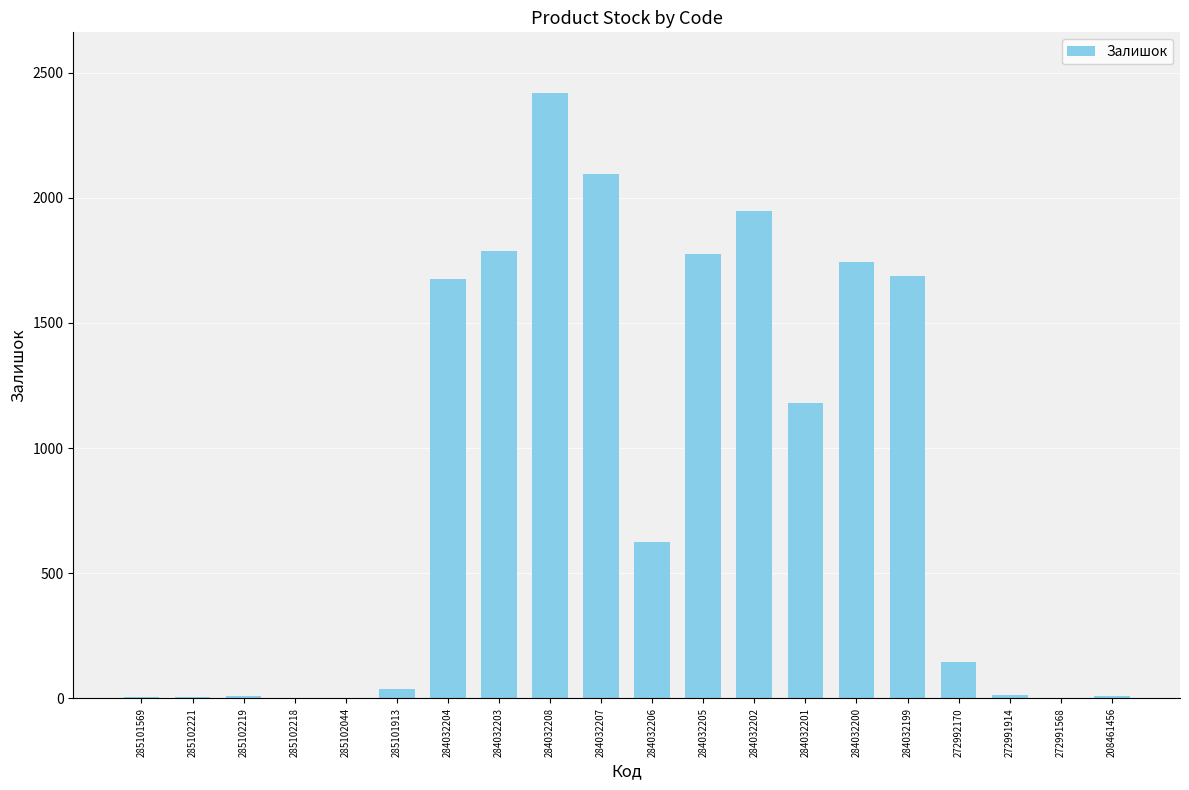

Are the bars horizontal?

No